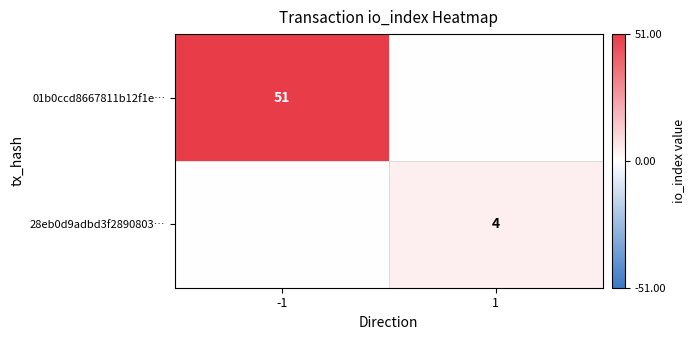

Which has a higher value, 1 or -1?

-1